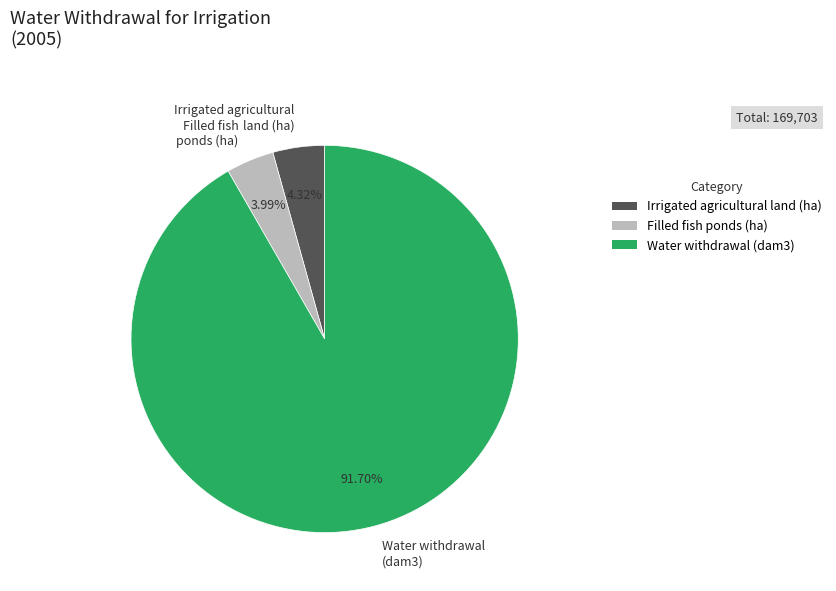

How many segments does this pie chart have?

3